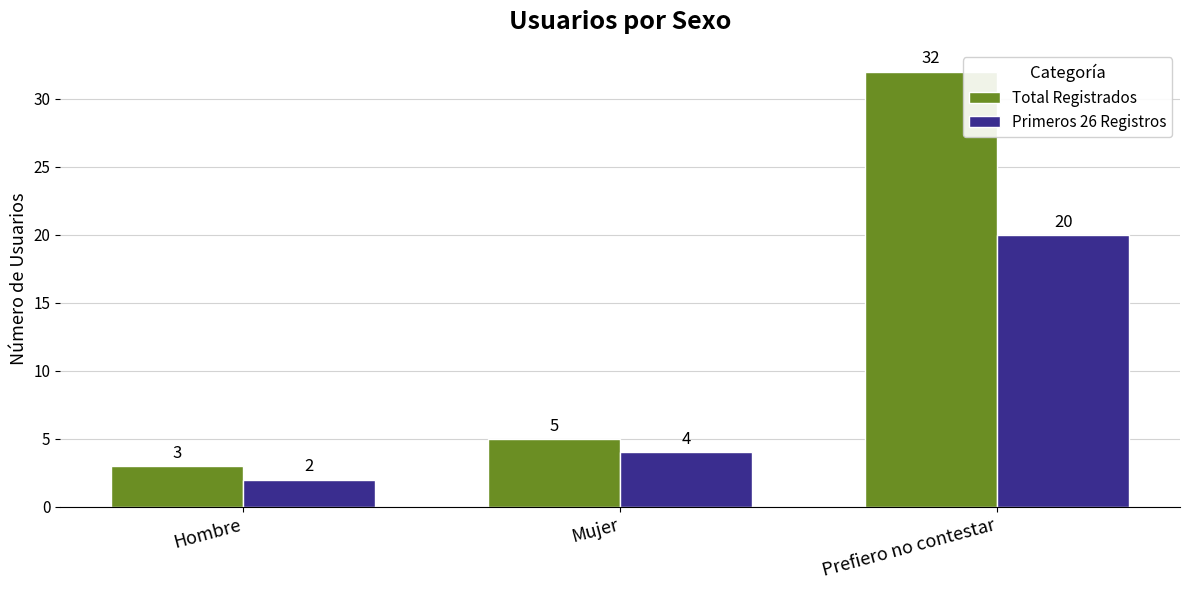

At which category does the chart reach its minimum across all series?

Hombre